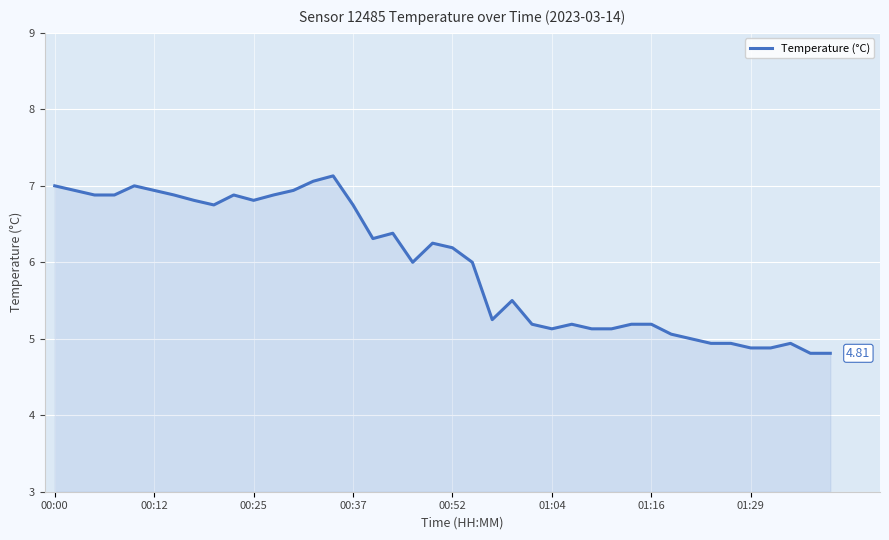

What is the difference between the maximum and minimum values?

2.3